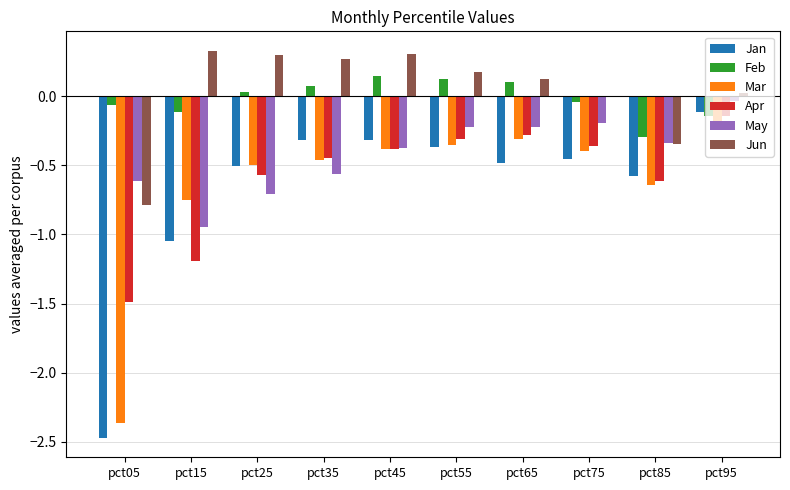

Which series changed the most between pct05 and pct75?

Jan